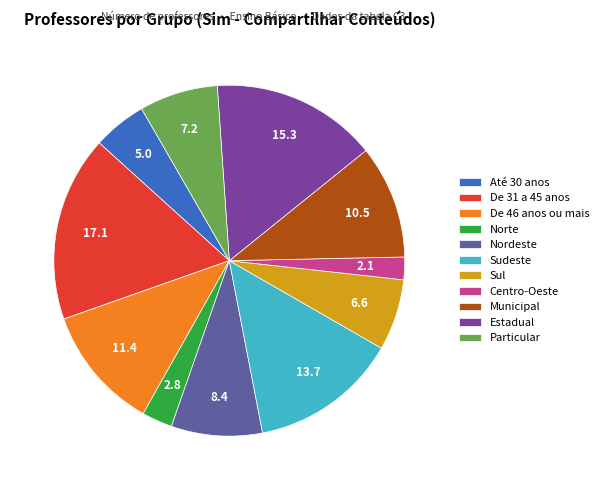

Count the number of slices in the pie.

11